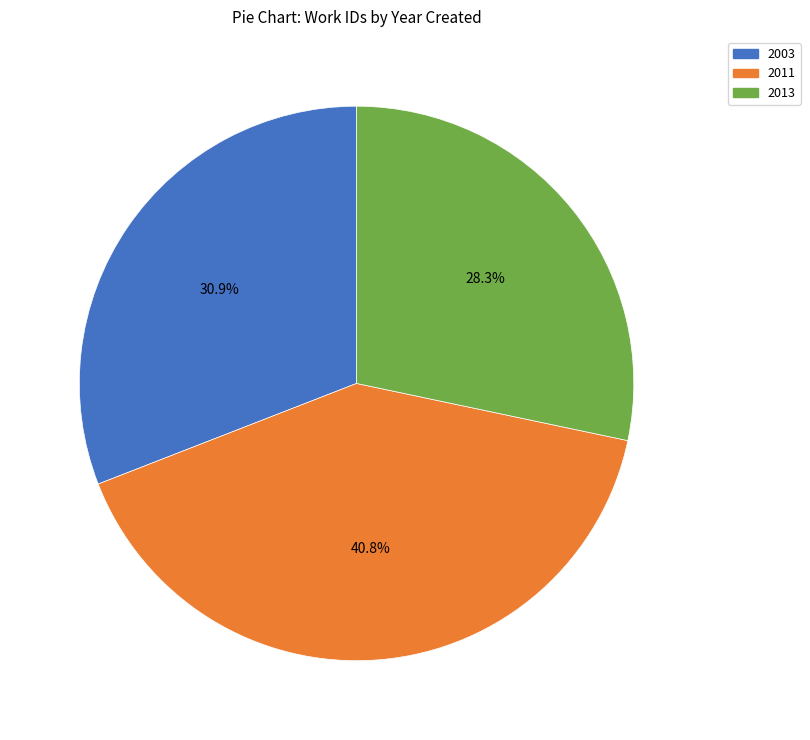

To the nearest percent, what portion does 2013 represent?

28%